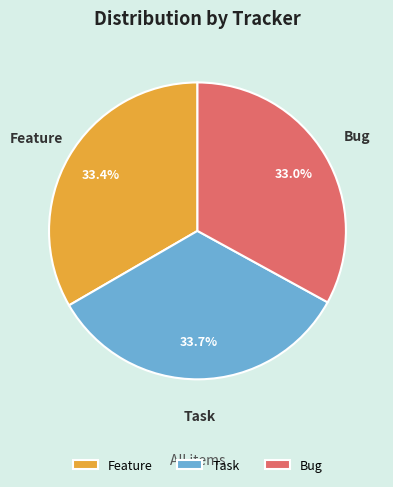

How much of the chart is everything except Feature?

66.6%